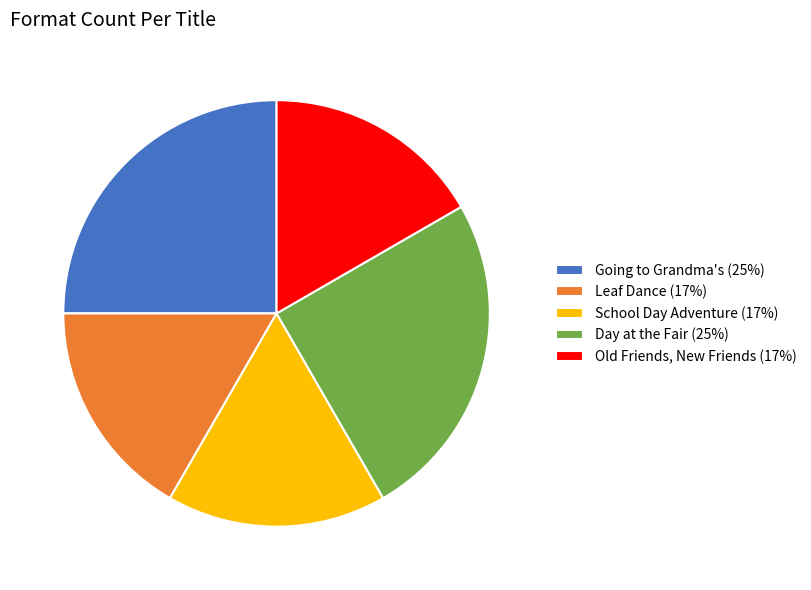

Approximately how many times larger is the value at School Day Adventure compared to Leaf Dance?

1.0